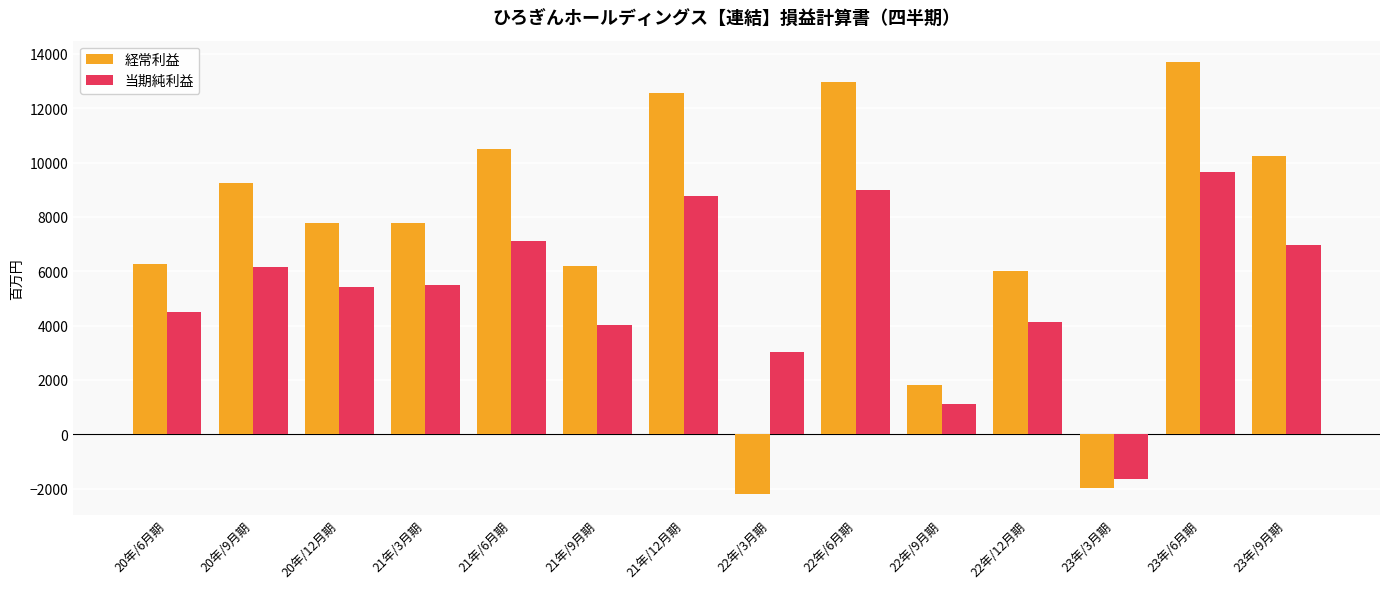

What is the total value across all series at 22年/9月期?

2919